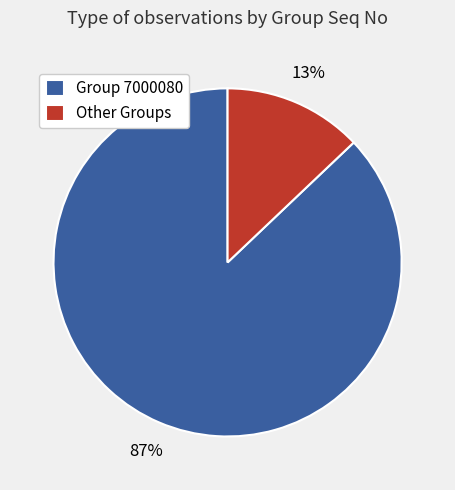

Between Group 7000080 and Other Groups, which is larger?

Group 7000080